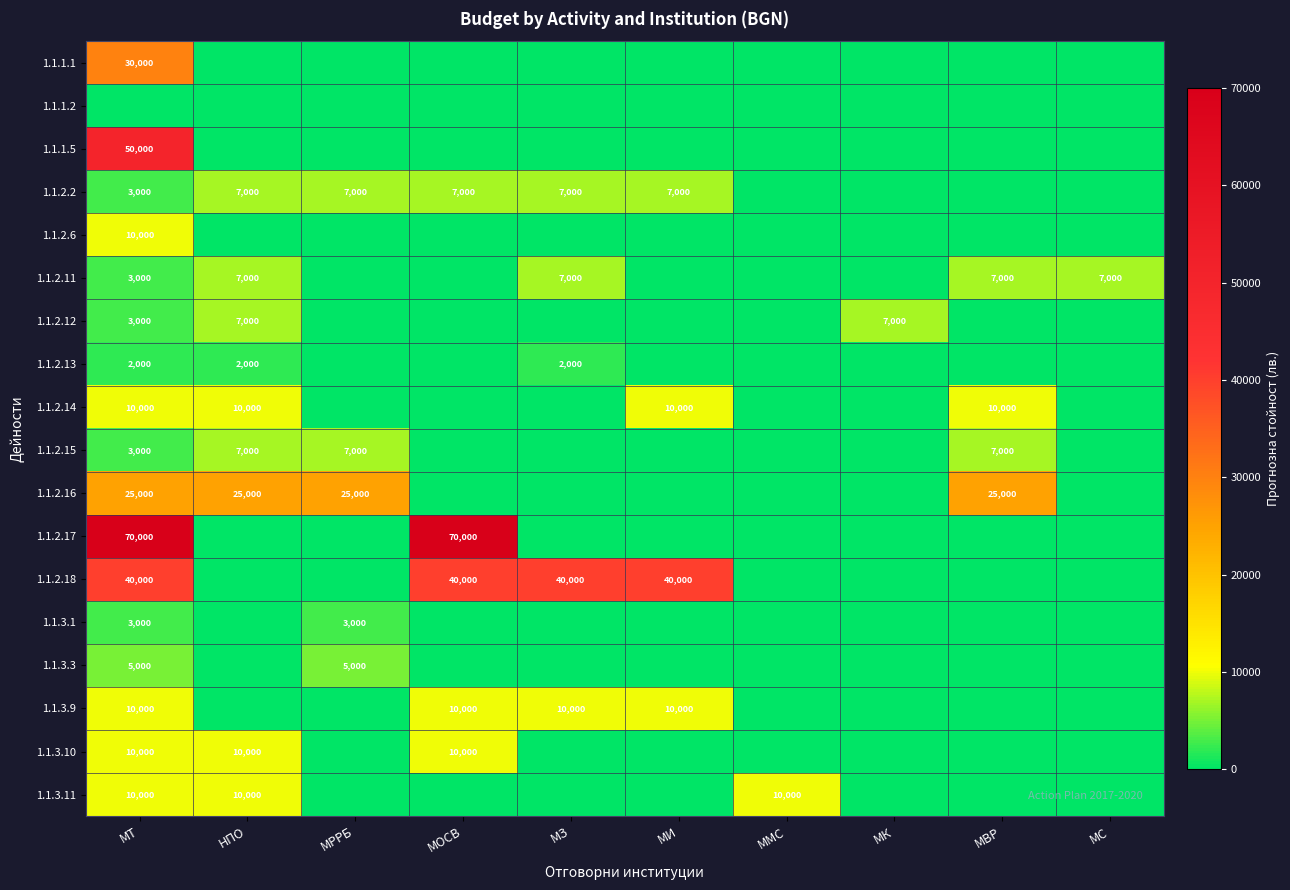

The 1.1.3.10 series shows 16663 at MT. True or false?

False